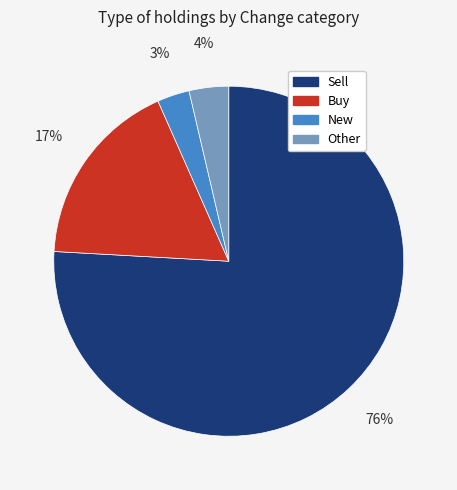

The New slice represents 15% of the pie. True or false?

False